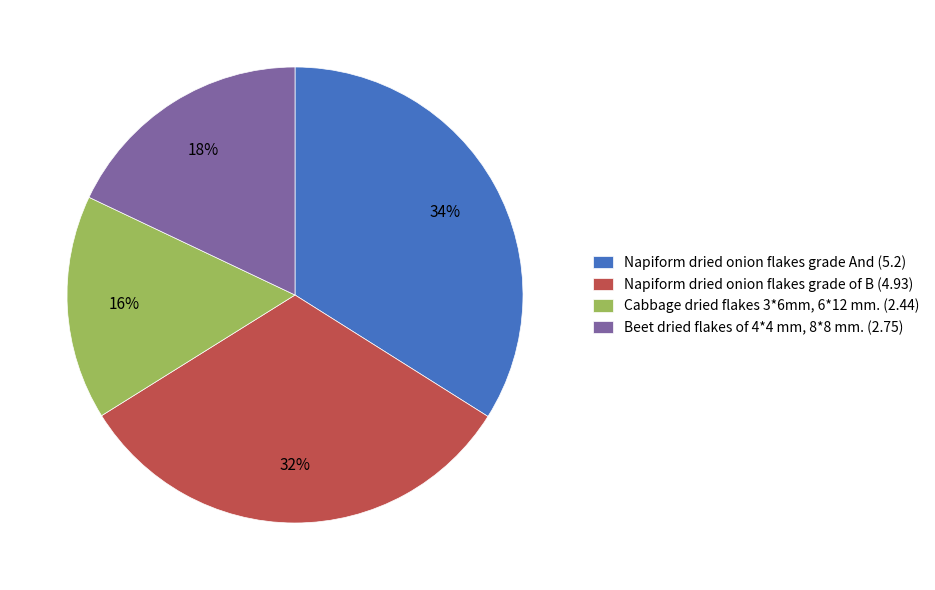

To the nearest percent, what is the average slice percentage?

25%